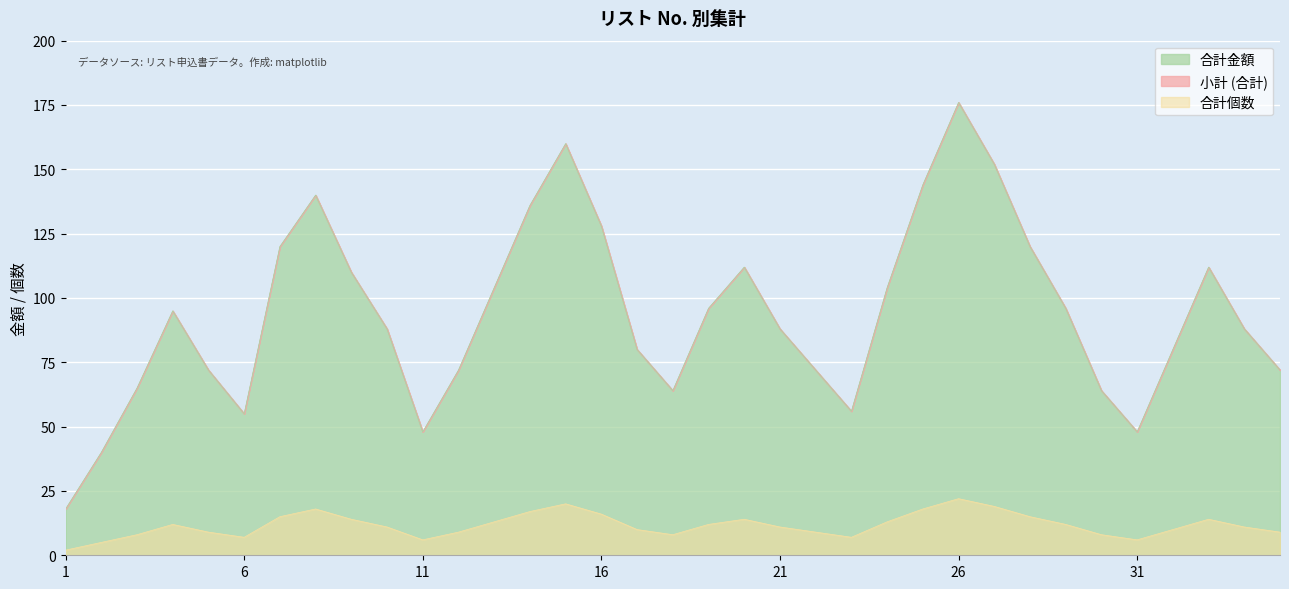

Rank the series by their maximum value, from highest to lowest.

合計金額, 合計個数